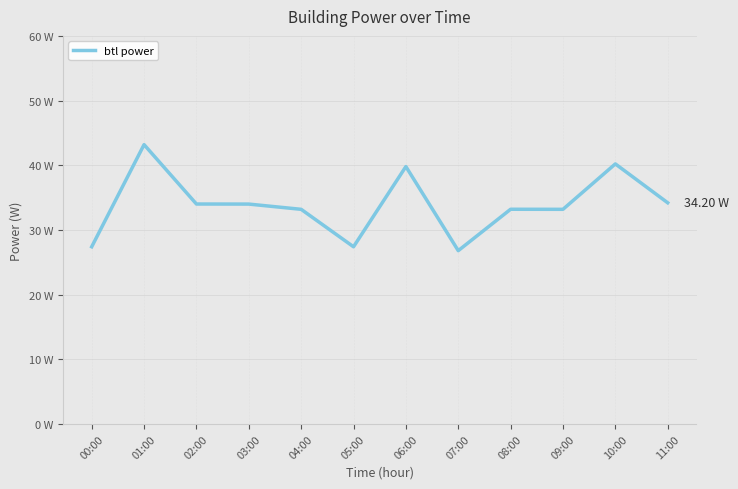

What is the sum of all values?

406.6